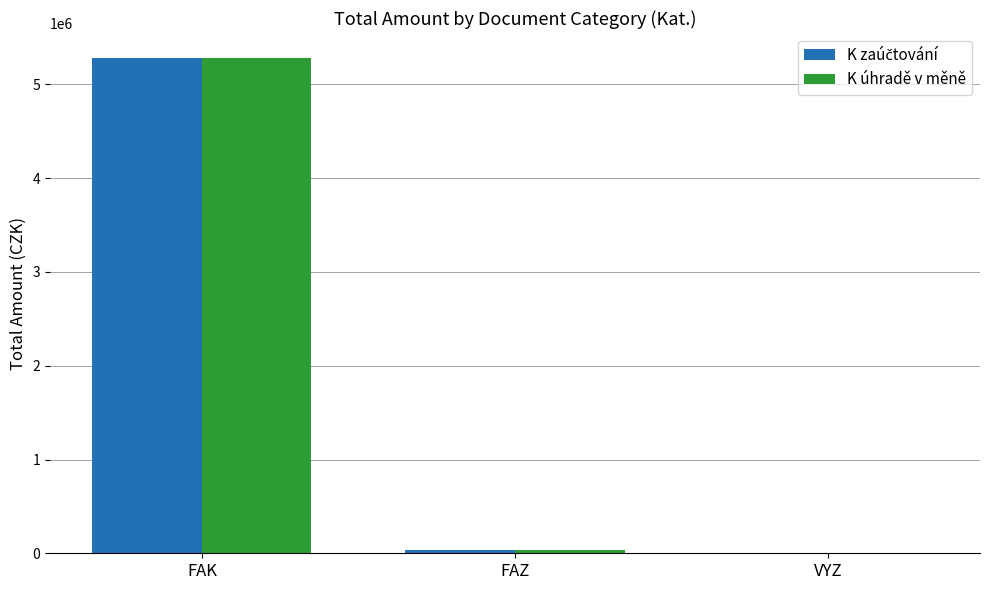

The value of K úhradě v měně at FAK is 5284285.4. True or false?

True